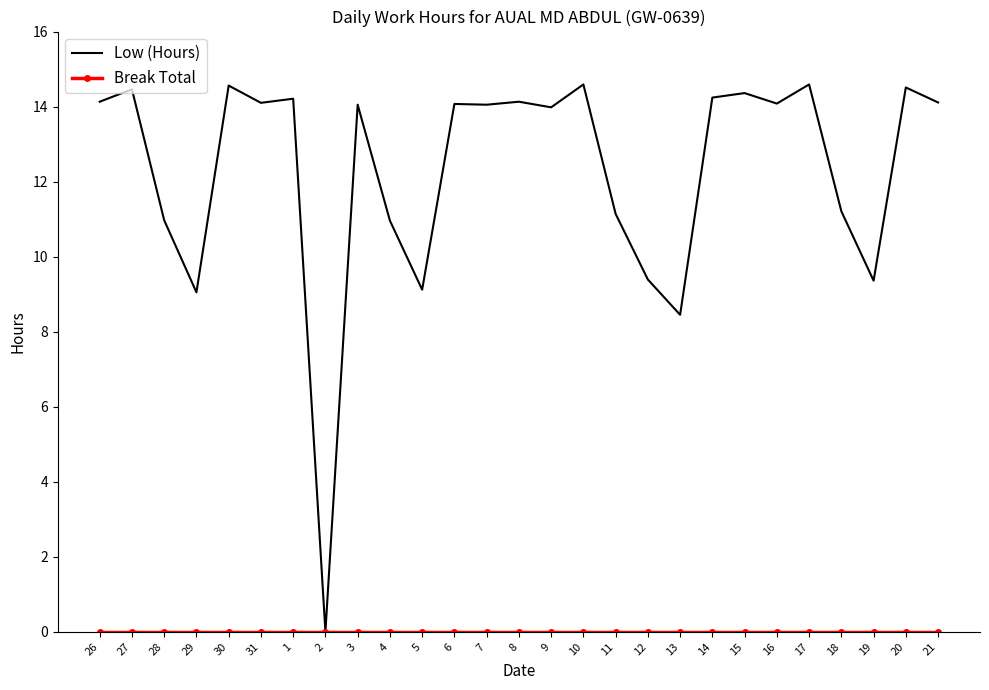

The value of Low (Hours) at 11 is 11.1. True or false?

True